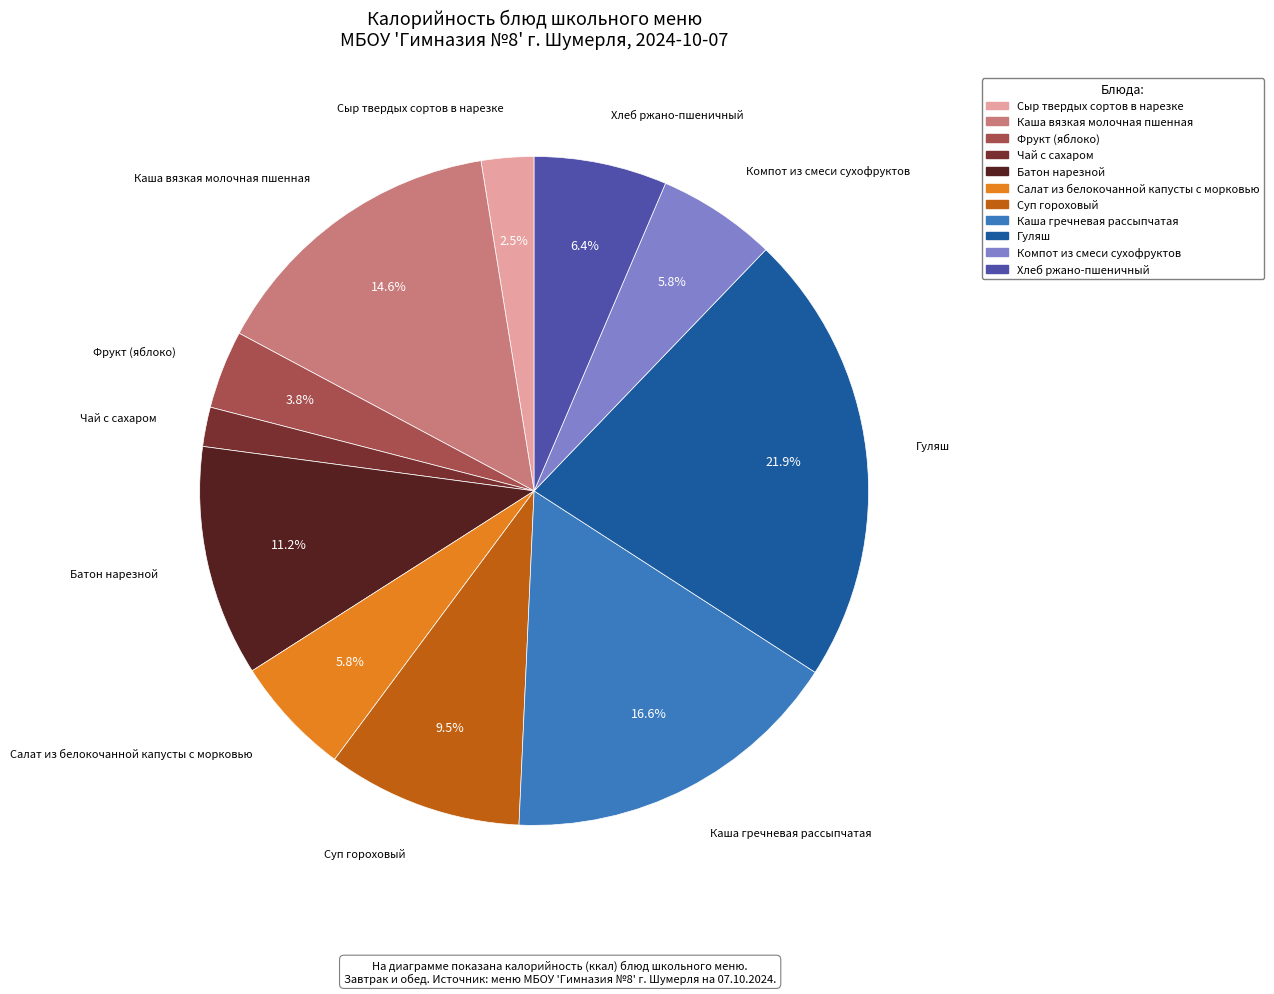

To the nearest percent, what is the difference between the Чай с сахаром and Компот из смеси сухофруктов slice percentages?

4%